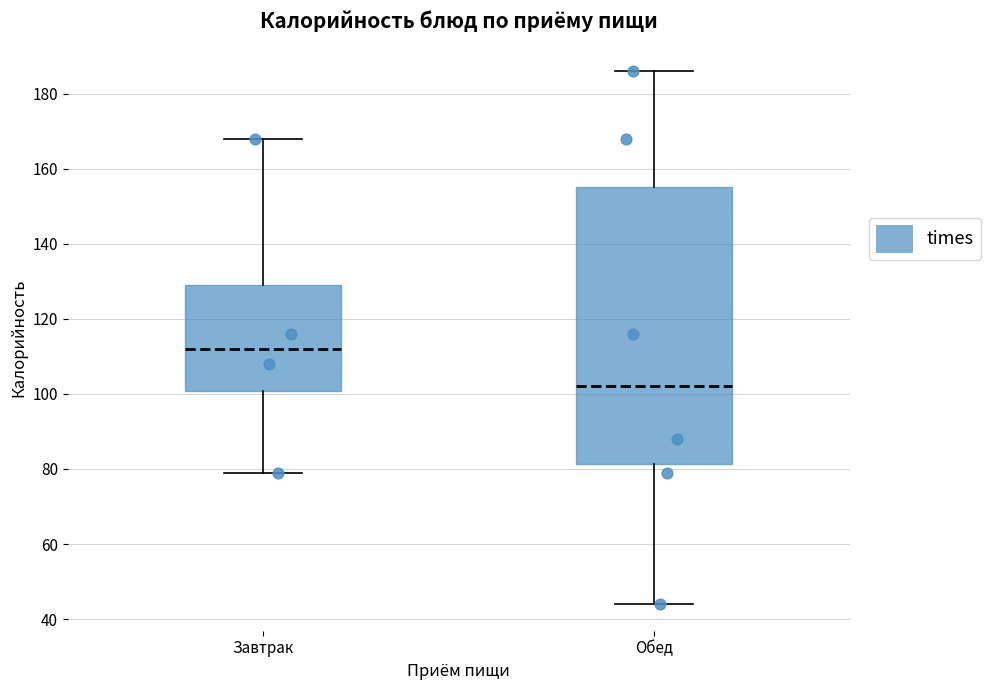

Which box's median line is the highest?

Завтрак